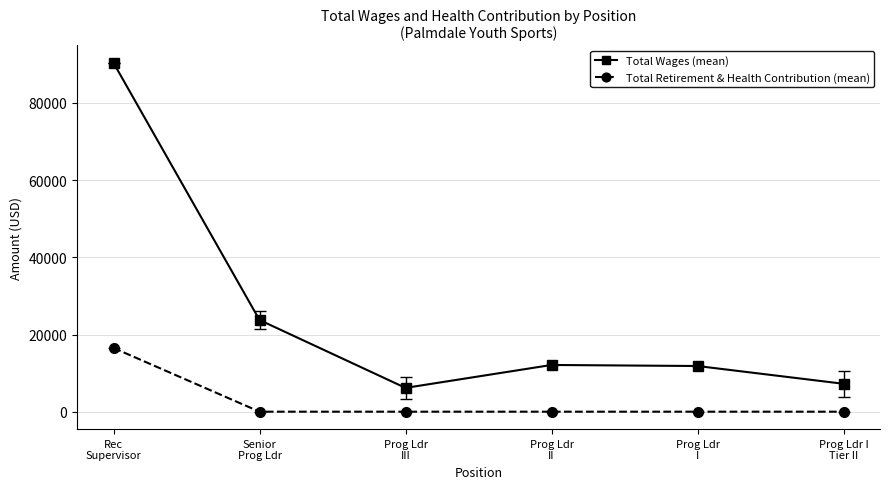

What are all the series names shown in the legend?

Total Wages (mean), Total Retirement & Health Contribution (mean)